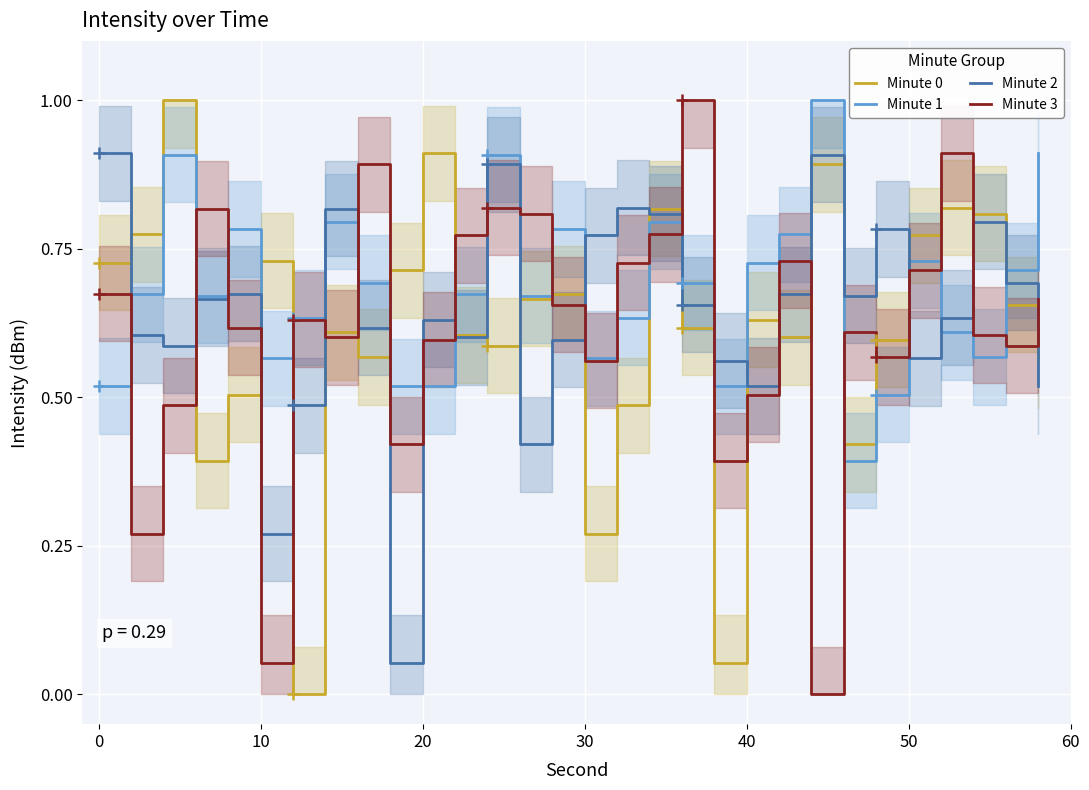

What are all the series names shown in the legend?

Minute 0, Minute 1, Minute 2, Minute 3